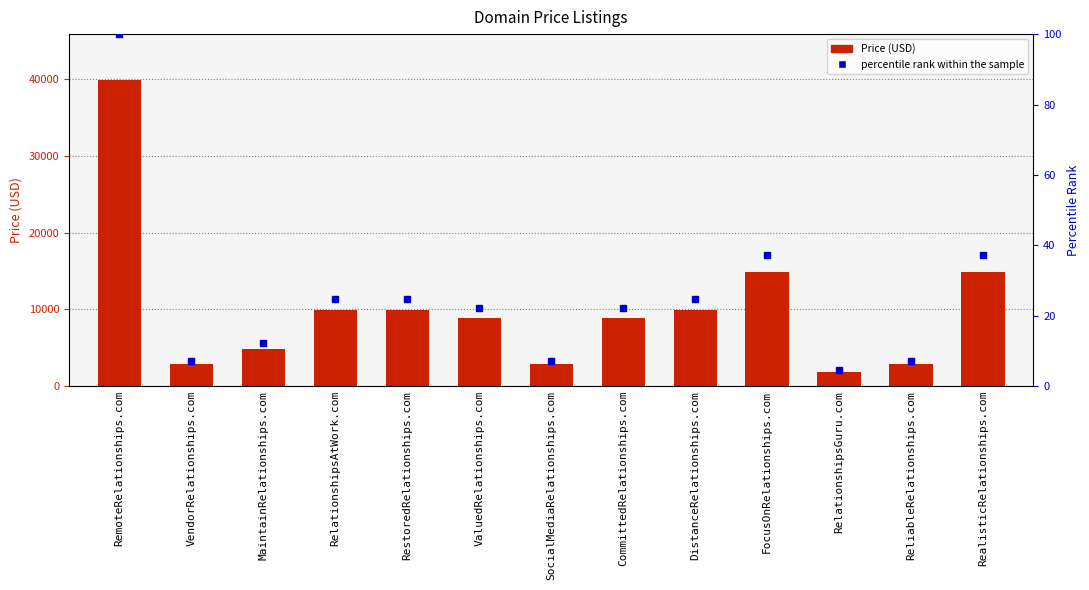

Reading right to left, transcribe all the data shown in this chart.

Price: RealisticRelationships.com=14888.0	ReliableRelationships.com=2888.0	RelationshipsGuru.com=1888.0	FocusOnRelationships.com=14888.0	DistanceRelationships.com=9888.0	CommittedRelationships.com=8888.0	SocialMediaRelationships.com=2888.0	ValuedRelationships.com=8888.0	RestoredRelationships.com=9888.0	RelationshipsAtWork.com=9888.0	MaintainRelationships.com=4888.0	VendorRelationships.com=2888.0	RemoteRelationships.com=39888.0
percentile rank within the sample: RealisticRelationships.com=37.3	ReliableRelationships.com=7.2	RelationshipsGuru.com=4.7	FocusOnRelationships.com=37.3	DistanceRelationships.com=24.8	CommittedRelationships.com=22.3	SocialMediaRelationships.com=7.2	ValuedRelationships.com=22.3	RestoredRelationships.com=24.8	RelationshipsAtWork.com=24.8	MaintainRelationships.com=12.3	VendorRelationships.com=7.2	RemoteRelationships.com=100.0